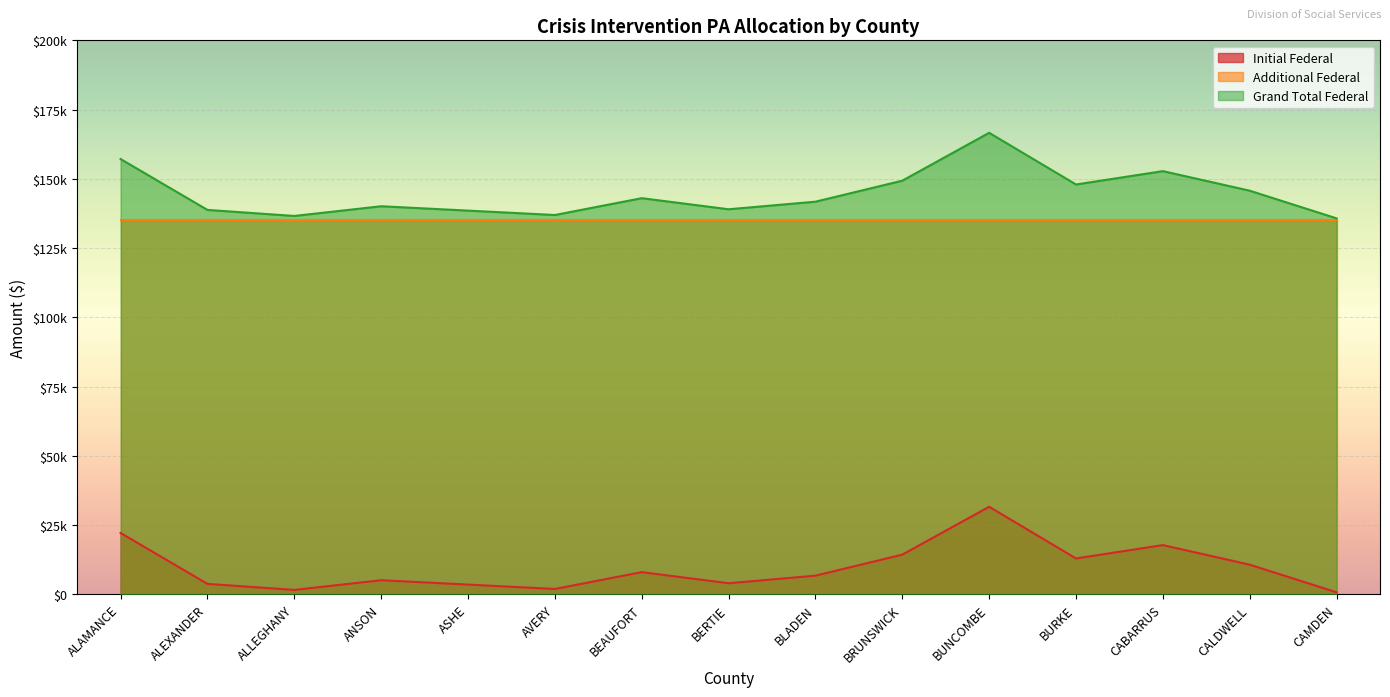

What is the value of the Grand Total Federal point at the 9th from the left?

141750.0